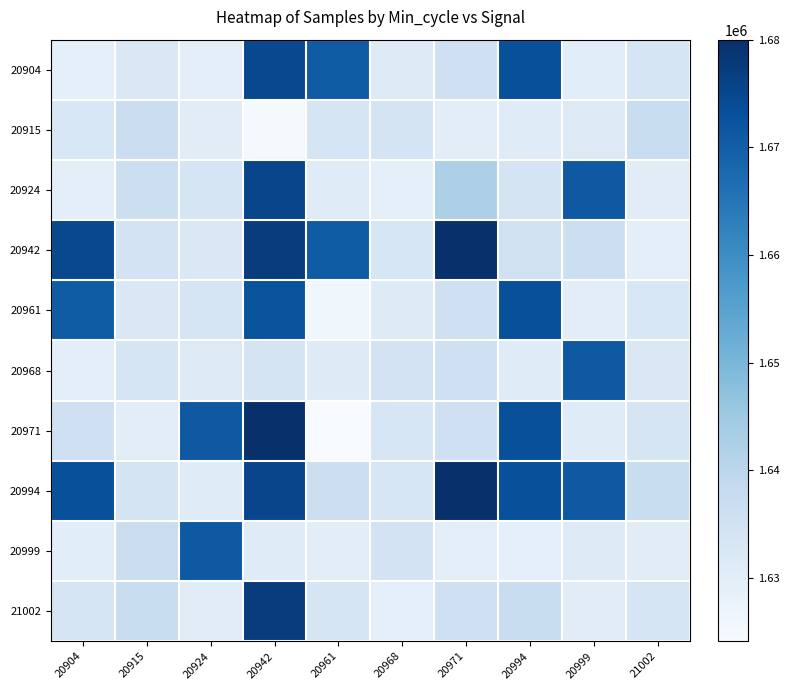

What is the maximum value shown in the chart?

1680016